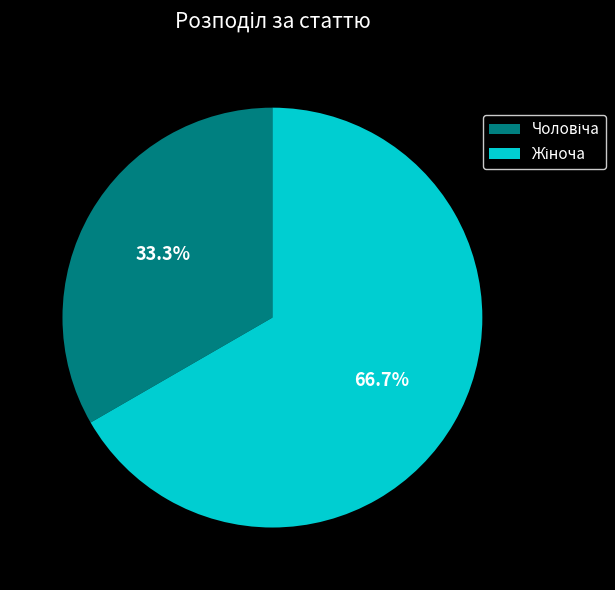

To the nearest percent, what is the difference between the Жіноча and Чоловіча slice percentages?

33%